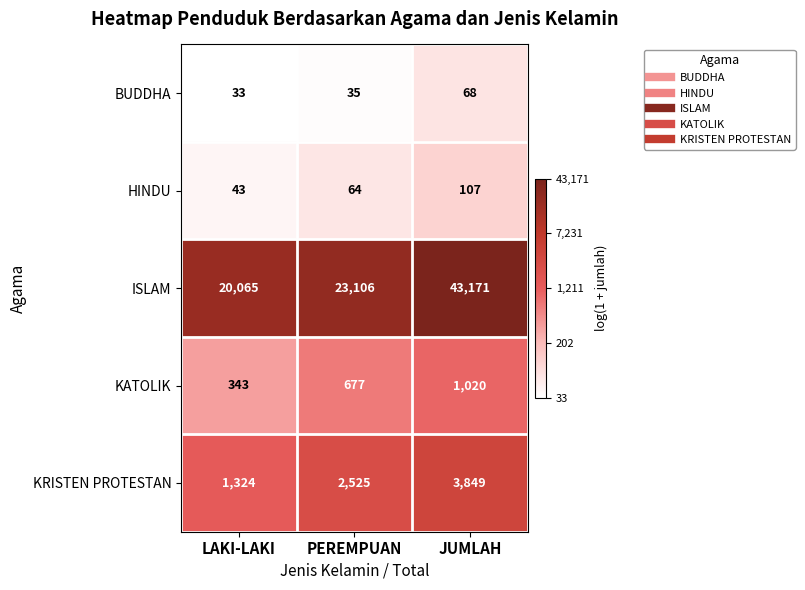

At PEREMPUAN, list the series in order from largest to smallest.

ISLAM, KRISTEN PROTESTAN, KATOLIK, HINDU, BUDDHA